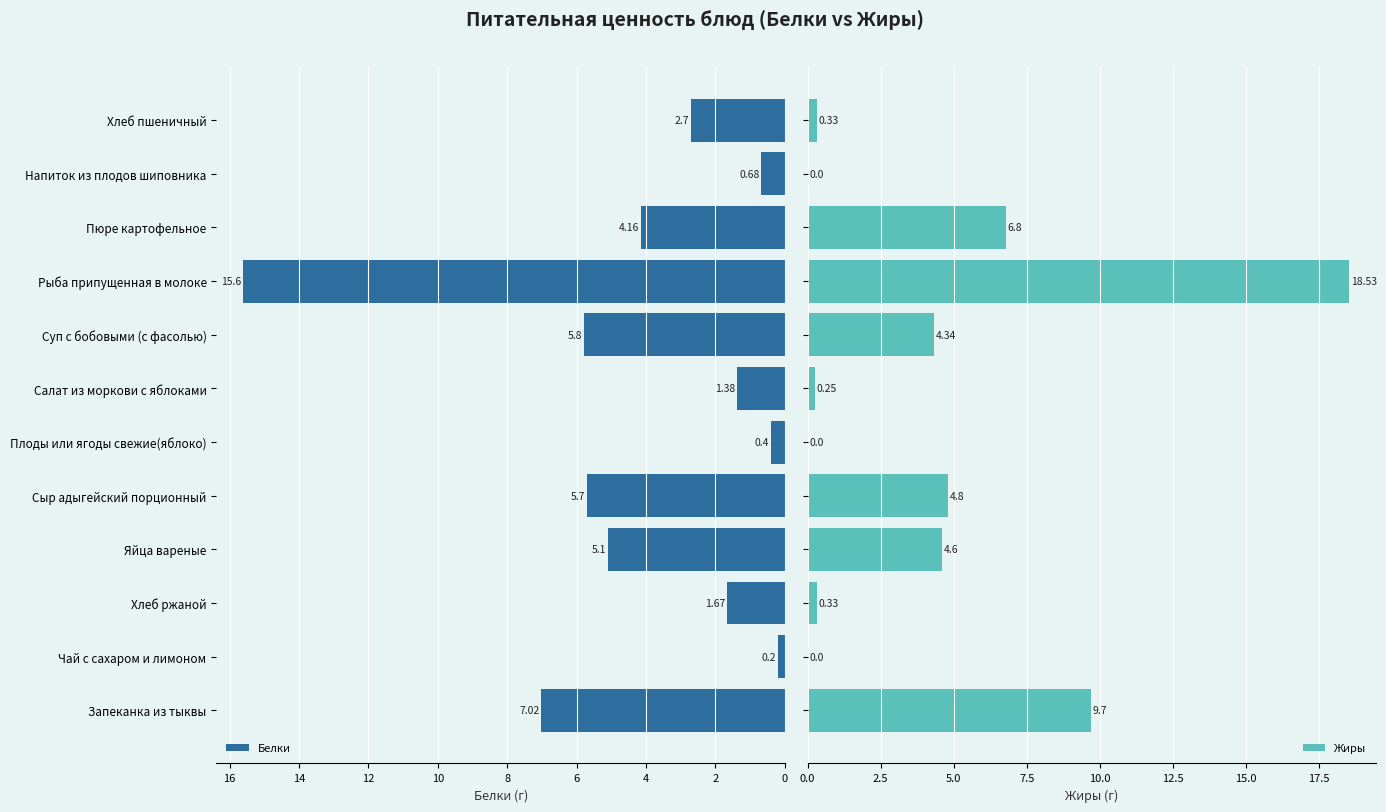

How many groups of bars are there?

12